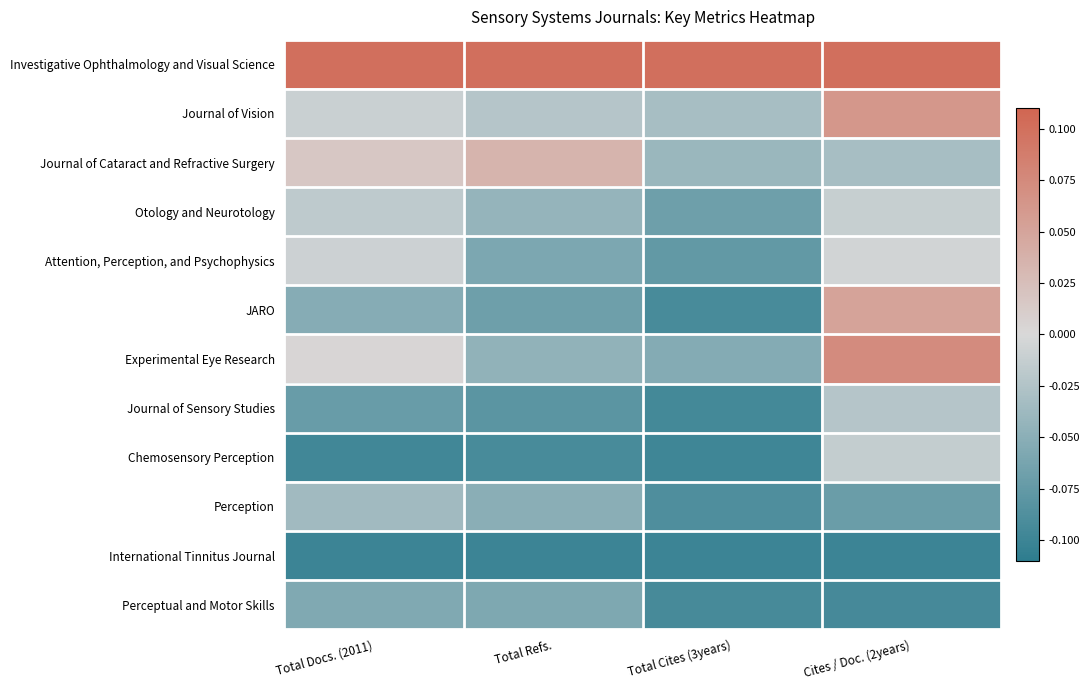

What is the spread (max minus min) of values at Total Docs. (2011)?

0.2